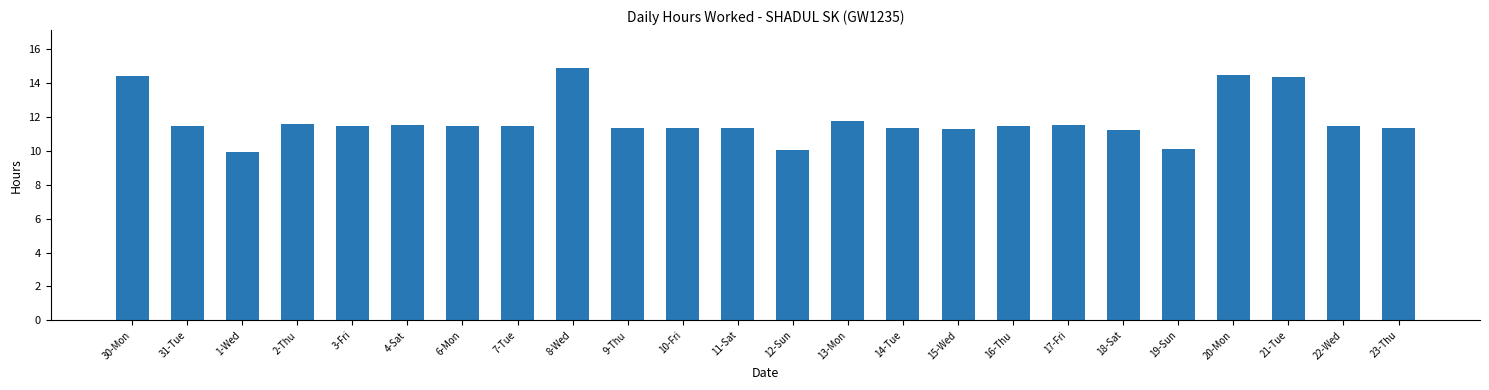

What is the average value?

11.8